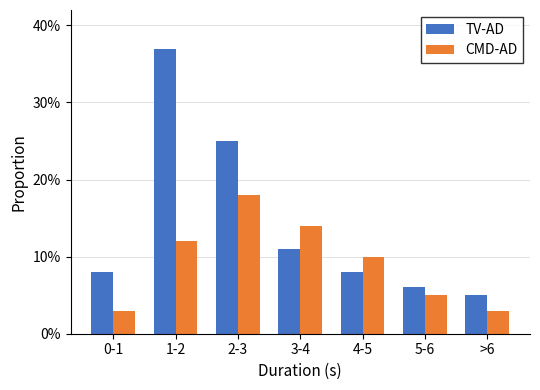

Which series has the largest range (max minus min)?

TV-AD